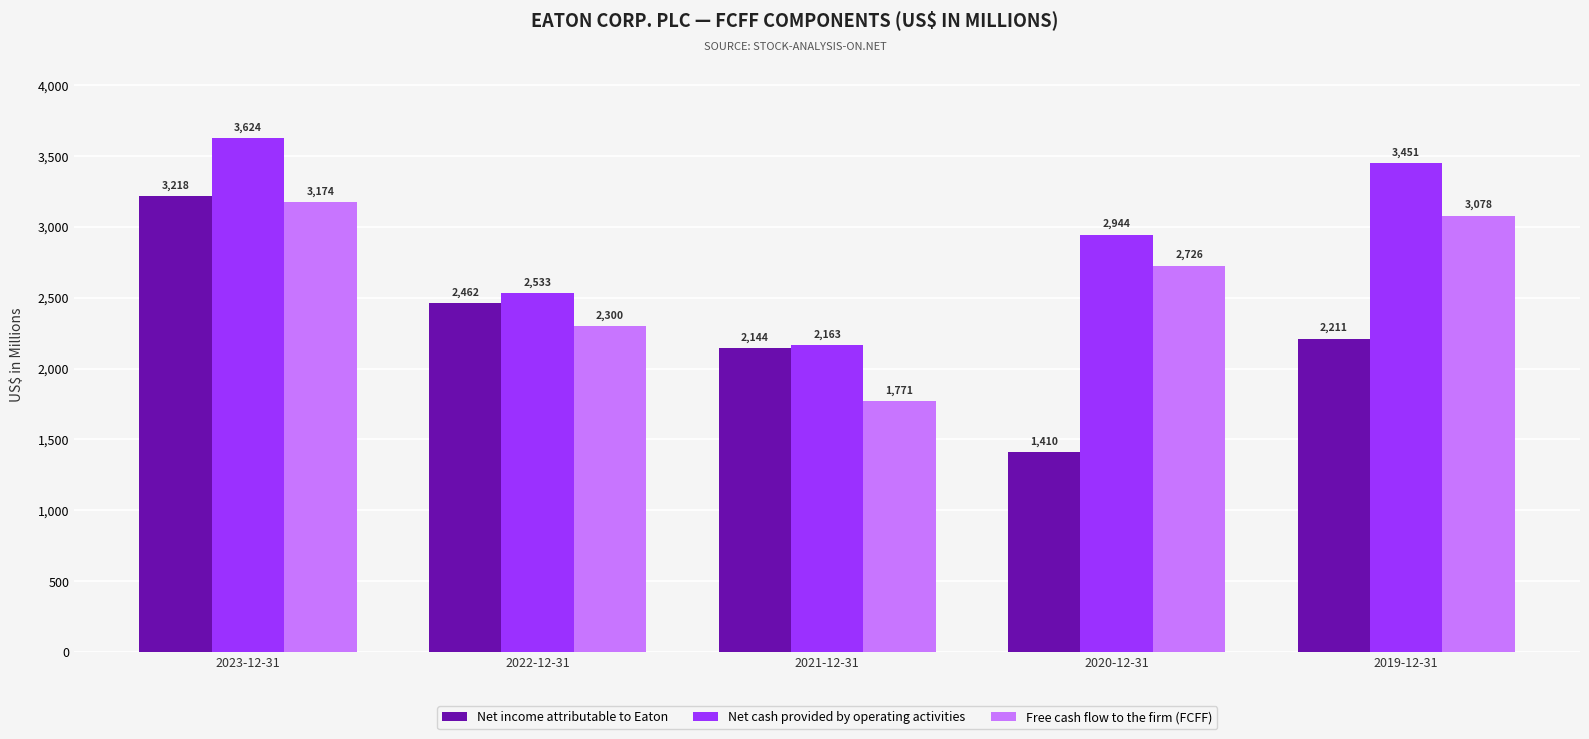

Reading right to left, extract all data points from this chart.

Net income attributable to Eaton: 2019-12-31=2211	2020-12-31=1410	2021-12-31=2144	2022-12-31=2462	2023-12-31=3218
Net cash provided by operating activities: 2019-12-31=3451	2020-12-31=2944	2021-12-31=2163	2022-12-31=2533	2023-12-31=3624
Free cash flow to the firm (FCFF): 2019-12-31=3078	2020-12-31=2726	2021-12-31=1771	2022-12-31=2300	2023-12-31=3174